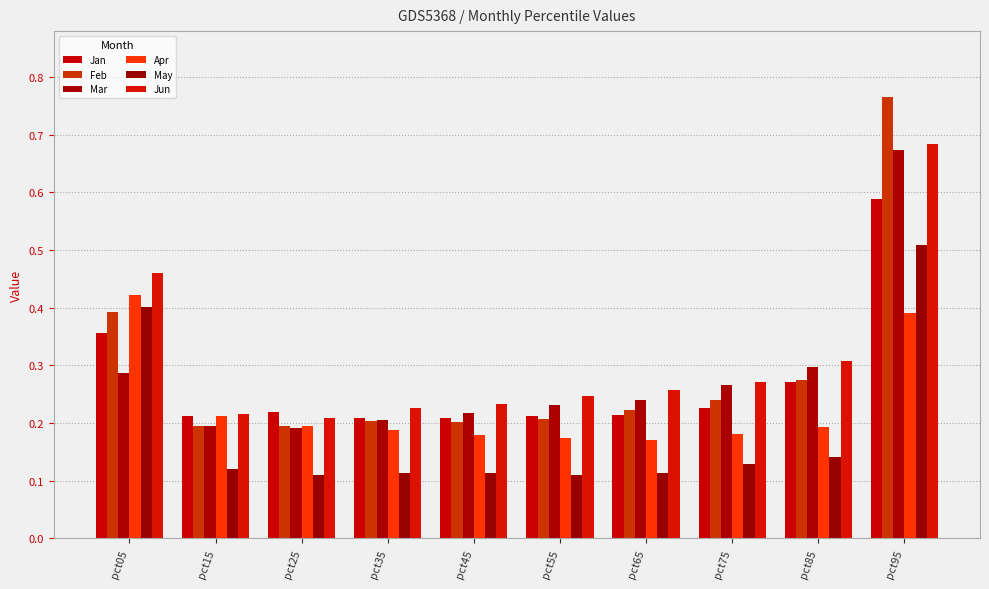

How many bars are there in each group?

6